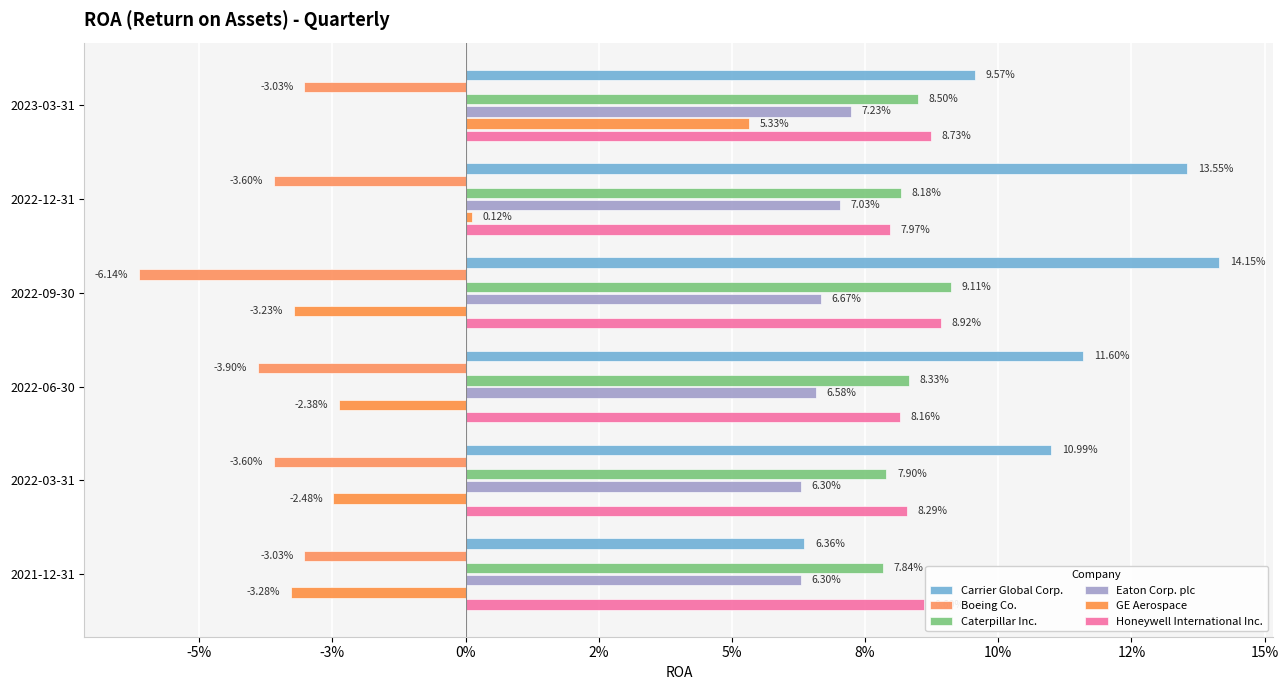

Count the number of categories in the chart.

6